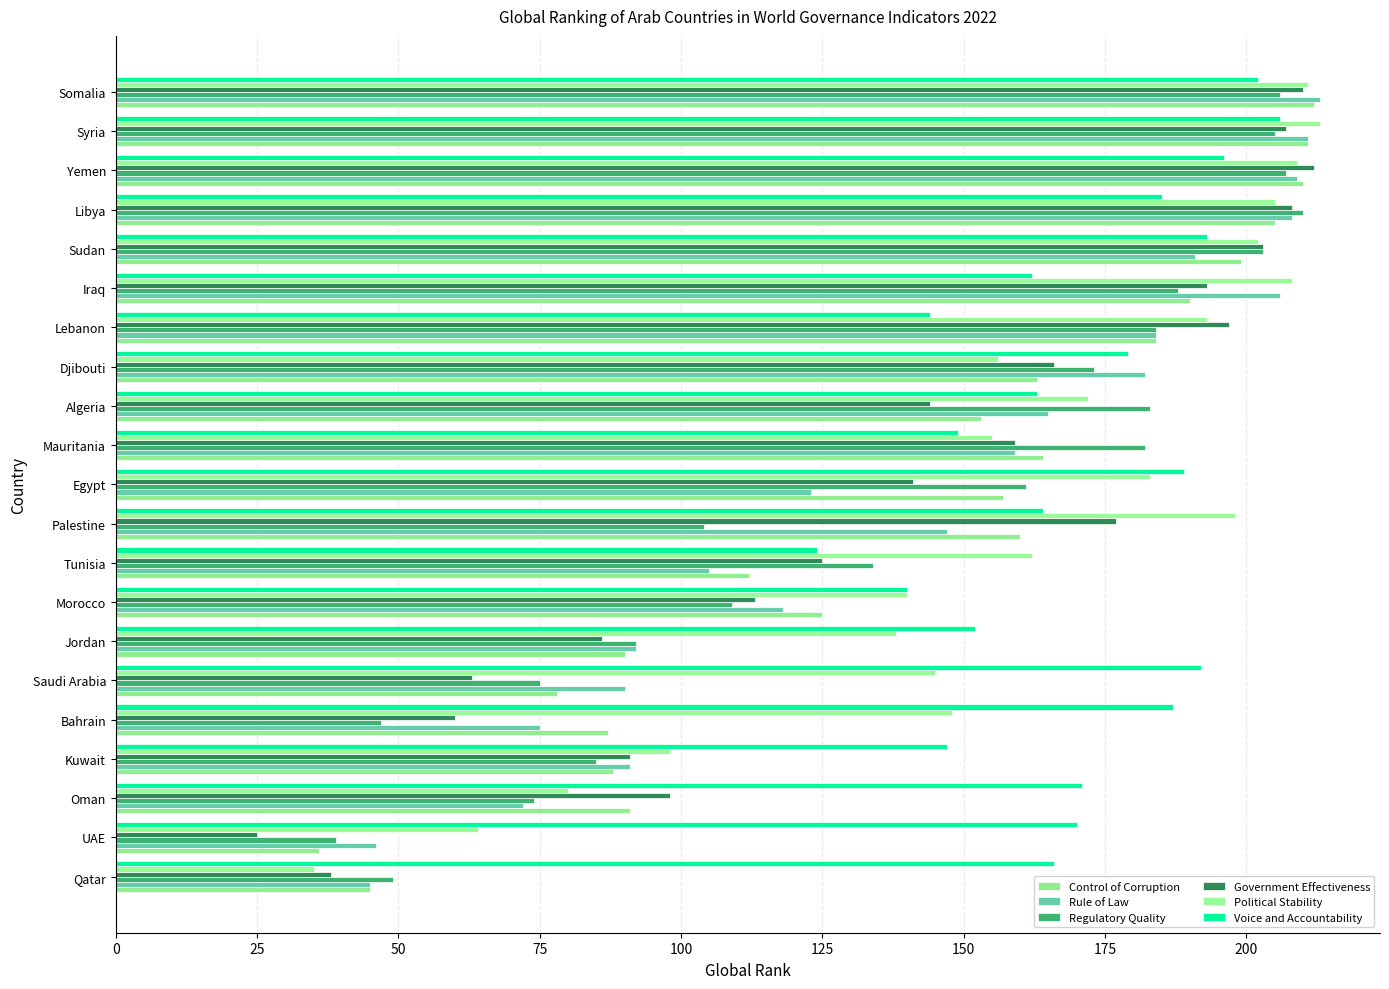

Rank the series by their maximum value, from highest to lowest.

Rule of Law, Political Stability, Control of Corruption, Government Effectiveness, Regulatory Quality, Voice and Accountability